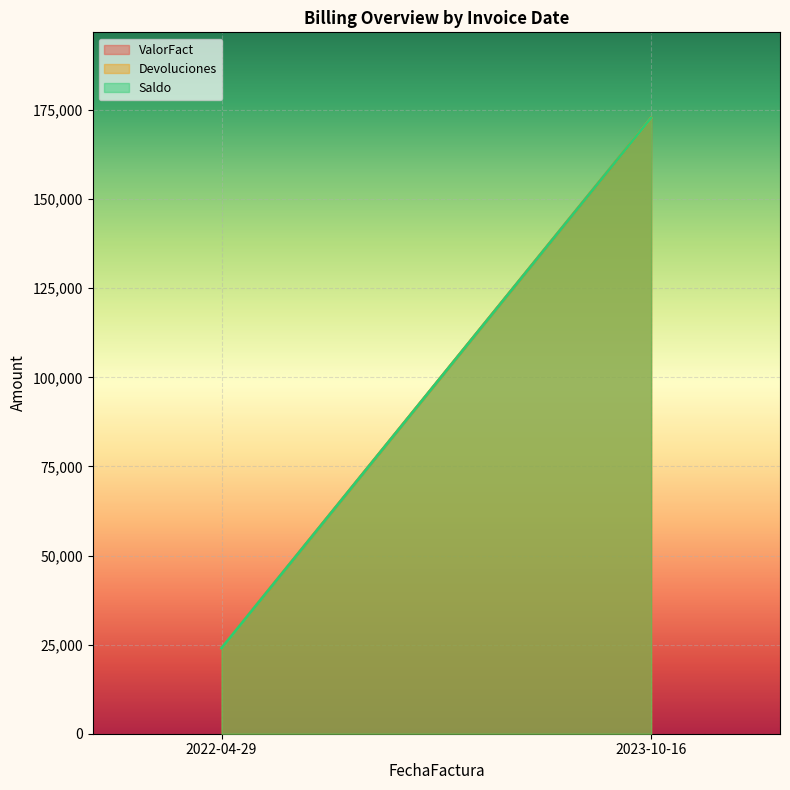

At which label does Devoluciones reach its peak?

2023-10-16